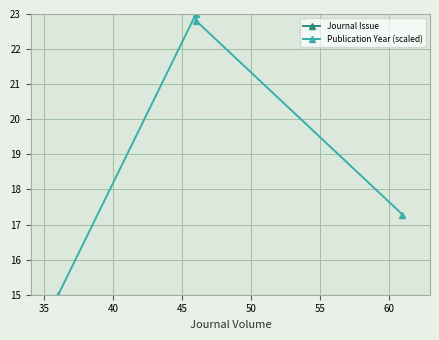

True or false: Journal Issue and Publication Year (scaled) intersect in this chart.

False